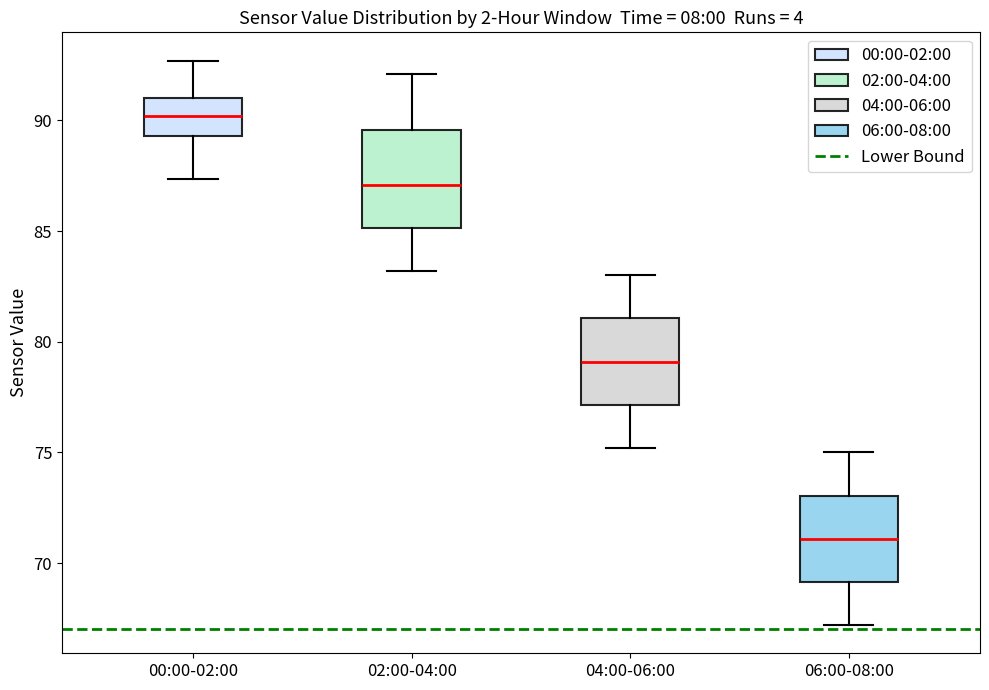

Which box has the highest median line?

00:00-02:00